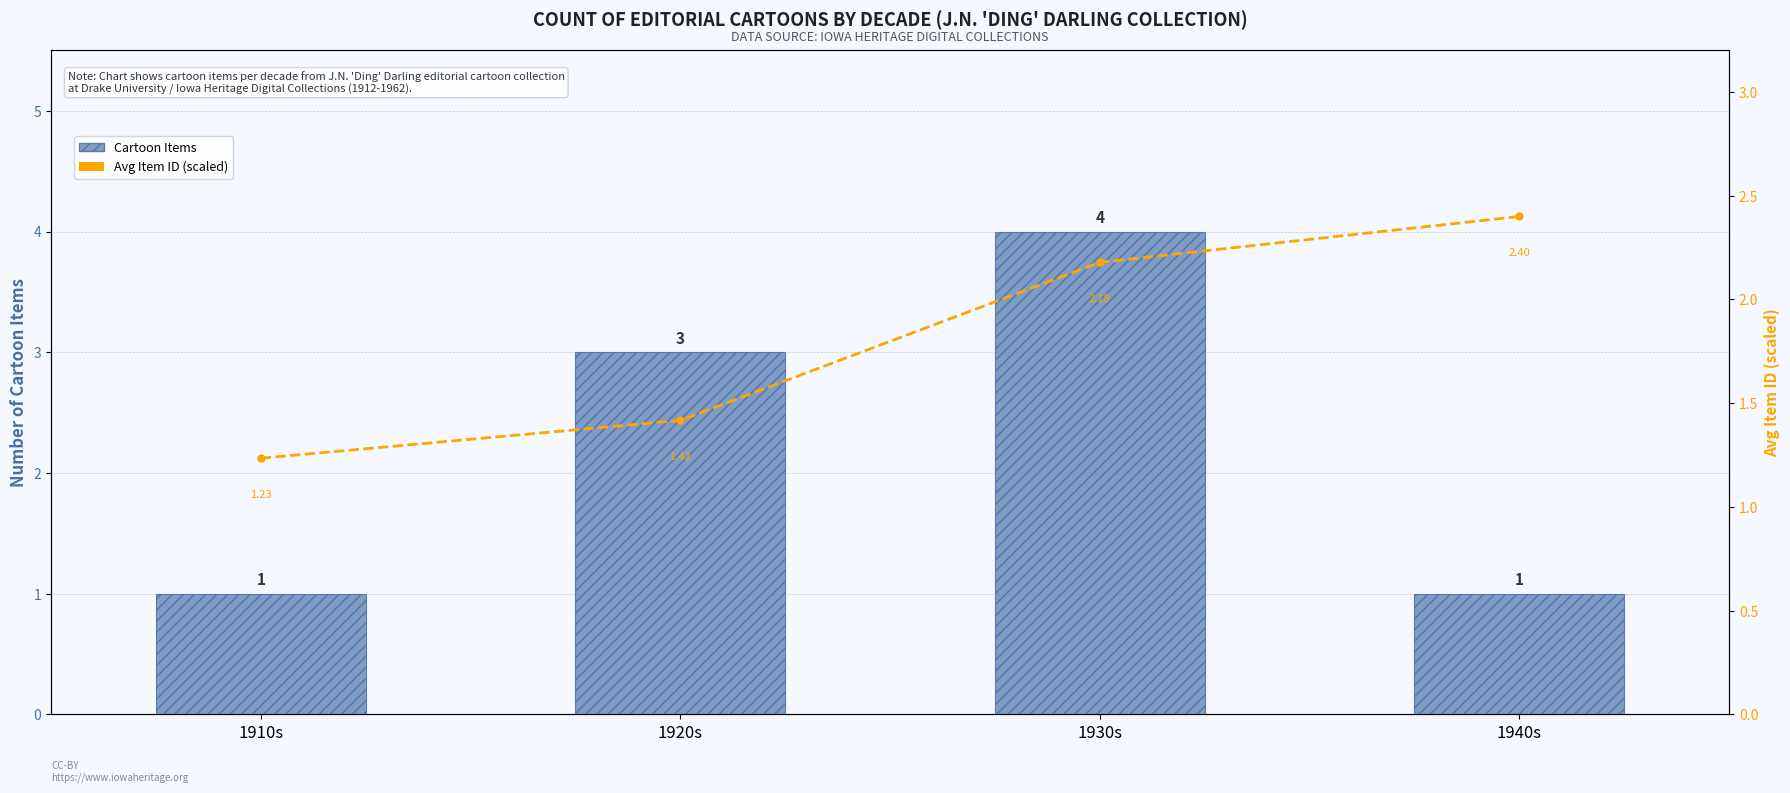

What is the label of the 4th bar from the right?

1910s